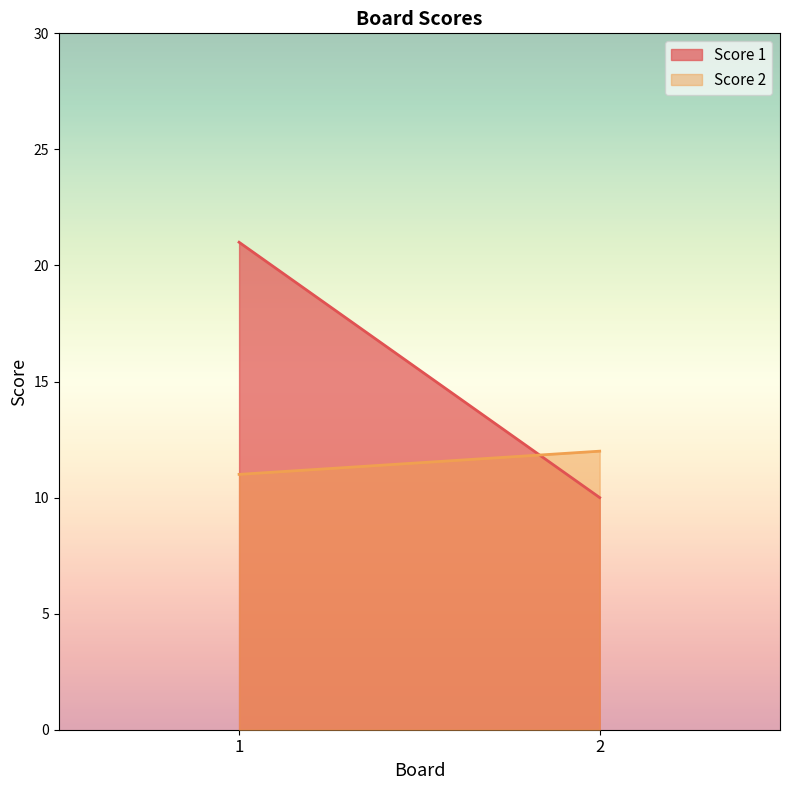

Between 2 and 1, which is larger?

1